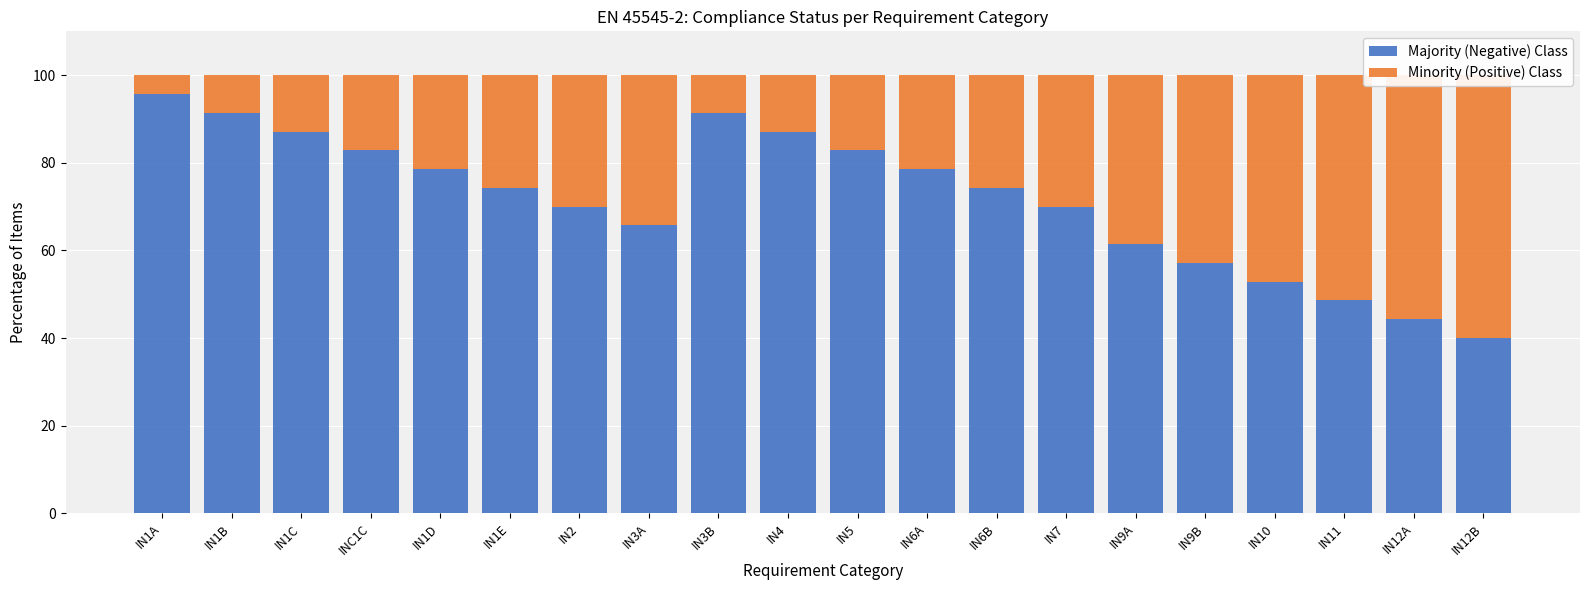

Where is Minority (Positive) Class nearest to the value 32?

IN2